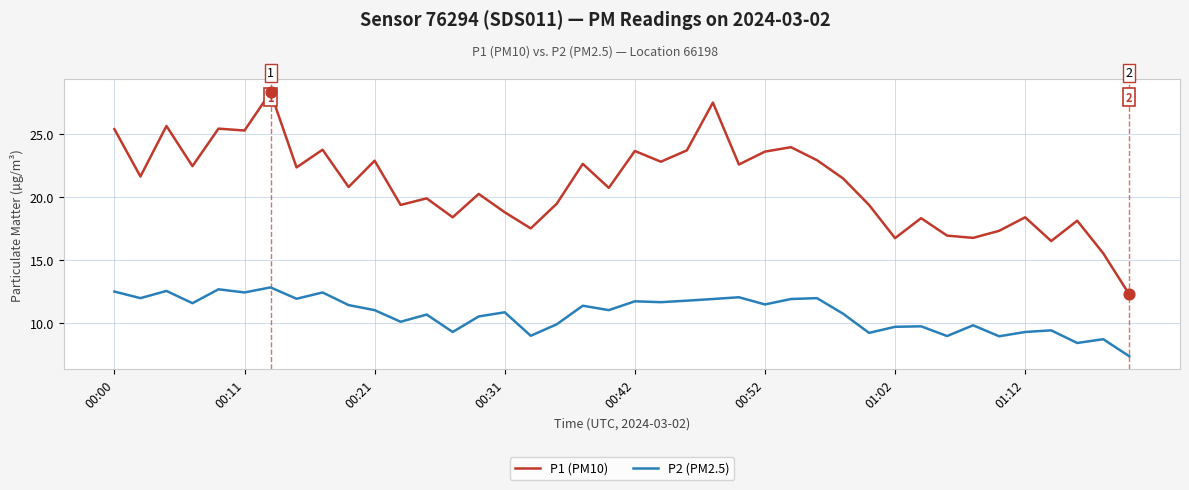

Which series has the largest range (max minus min)?

P1 (PM10)